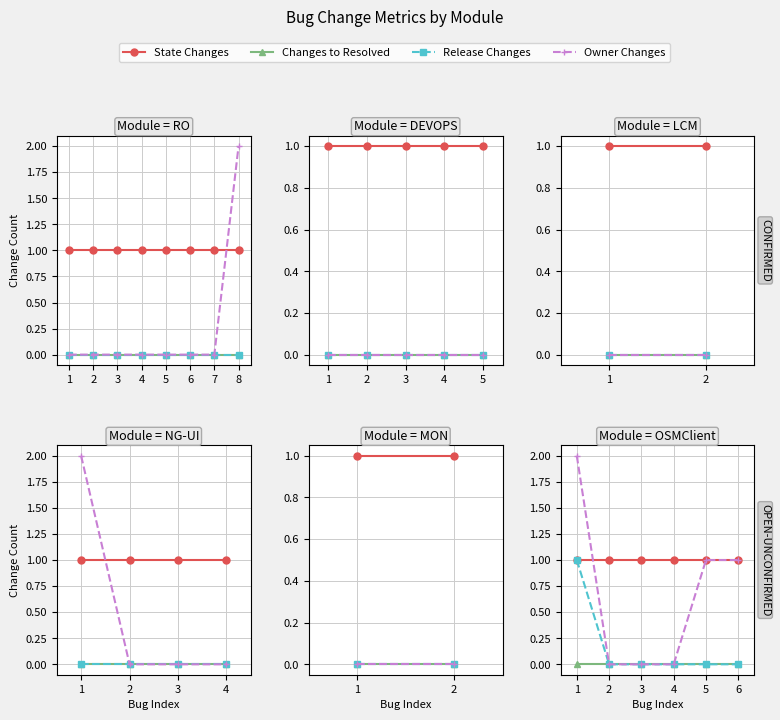

How many values in Owner Changes are above zero?

3